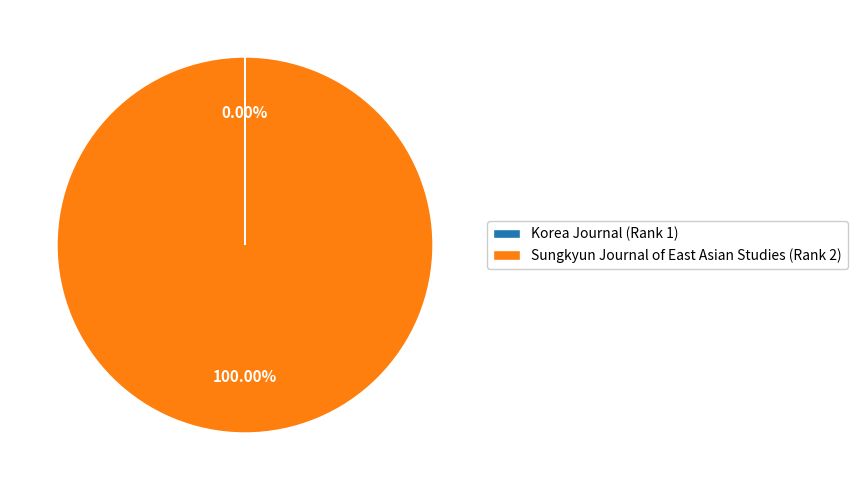

Does Sungkyun Journal of East Asian Studies (Rank 2) represent more than half of the total?

Yes